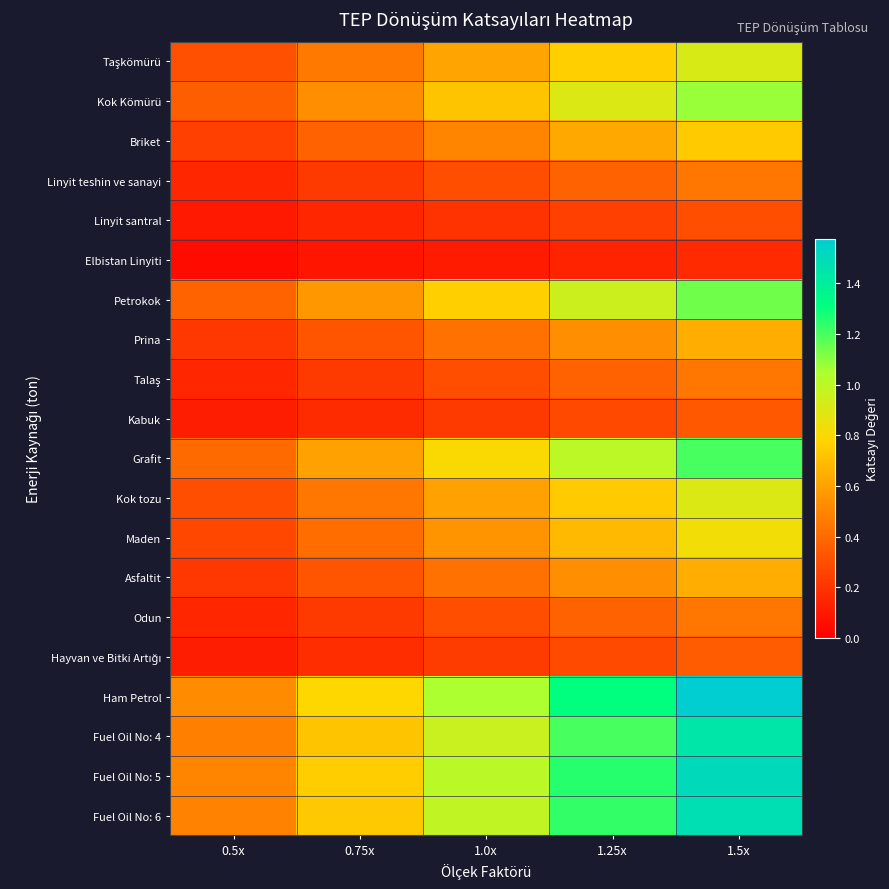

Which series has the largest range (max minus min)?

Ham Petrol